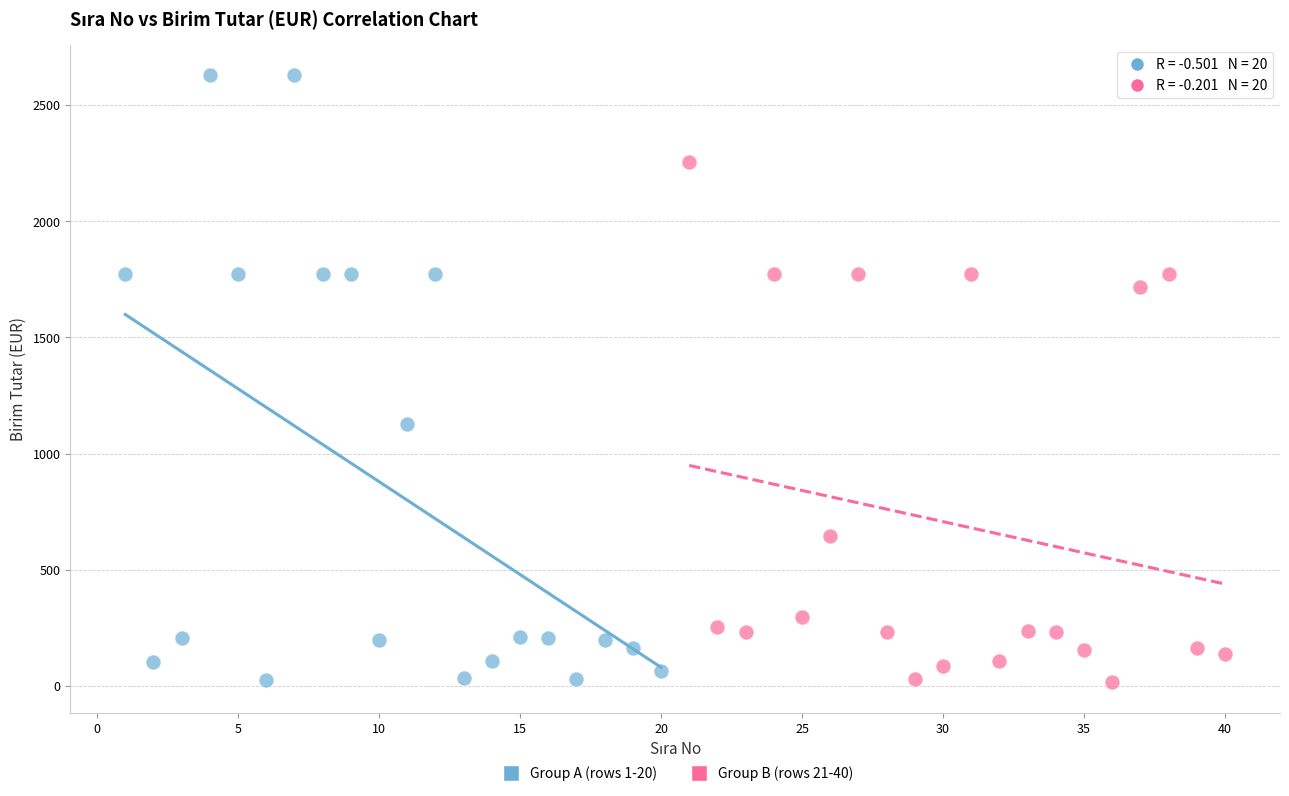

Which series contains the highest Y value?

Group A (rows 1-20)